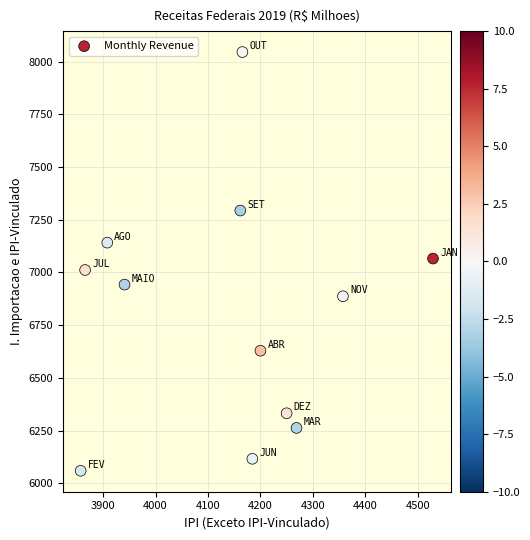

What is the average X value?

4140.8